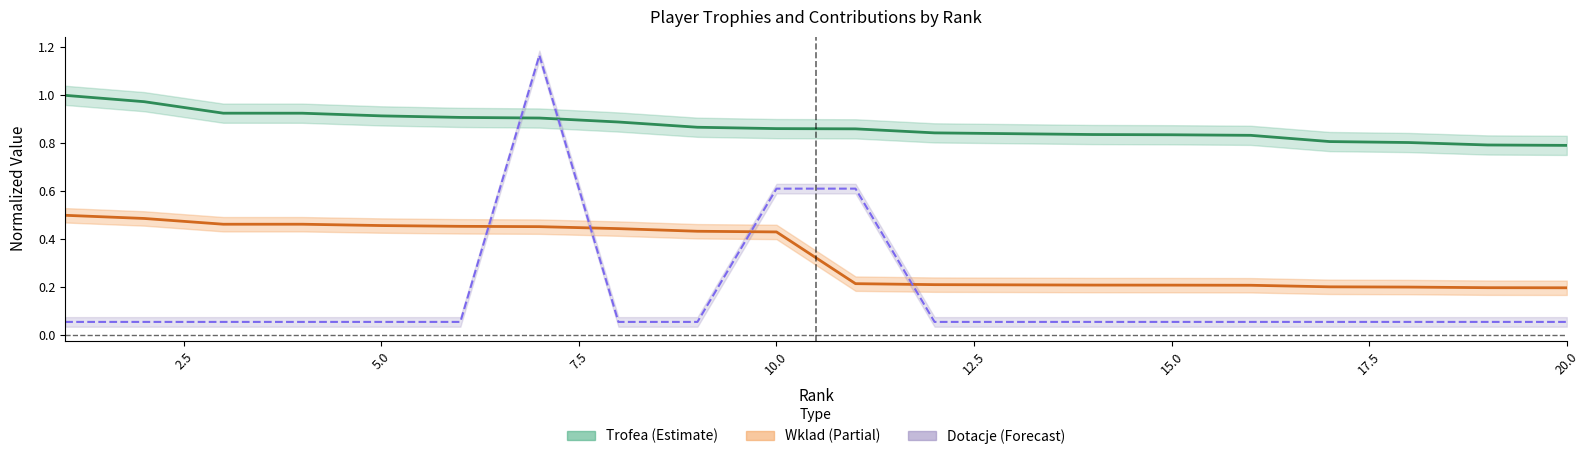

True or false: Trofea has more than 2 interior local peaks.

False